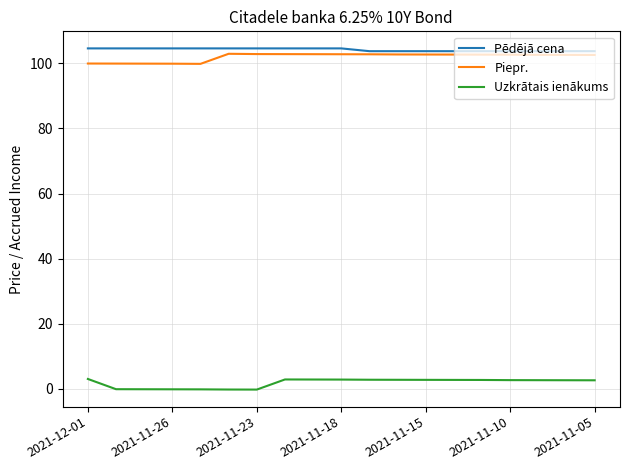

At how many categories does at least one series exceed 52?

19